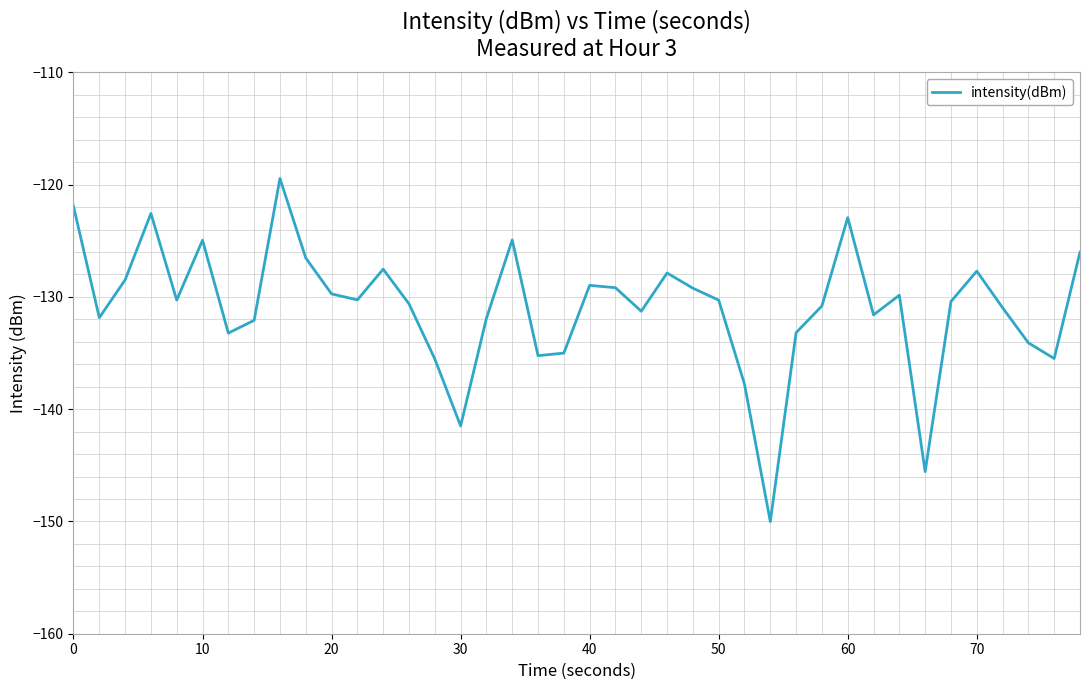

How many interior local peaks (higher than both neighbors) does the data have?

10